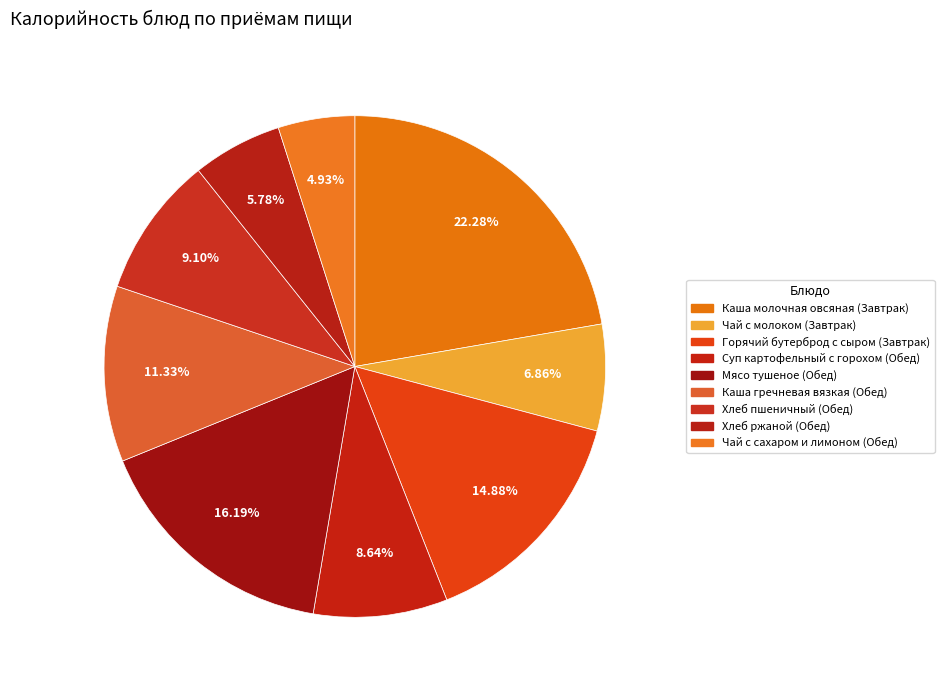

Which slice is the largest?

Каша молочная овсяная (Завтрак)